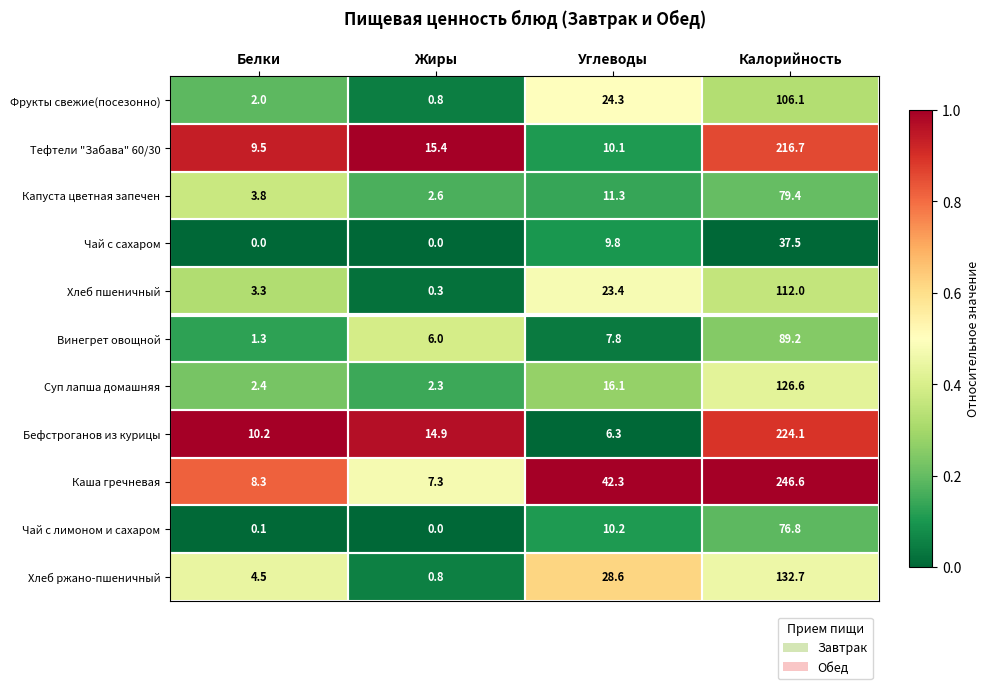

What is the difference between the highest and lowest values at Белки?

10.2